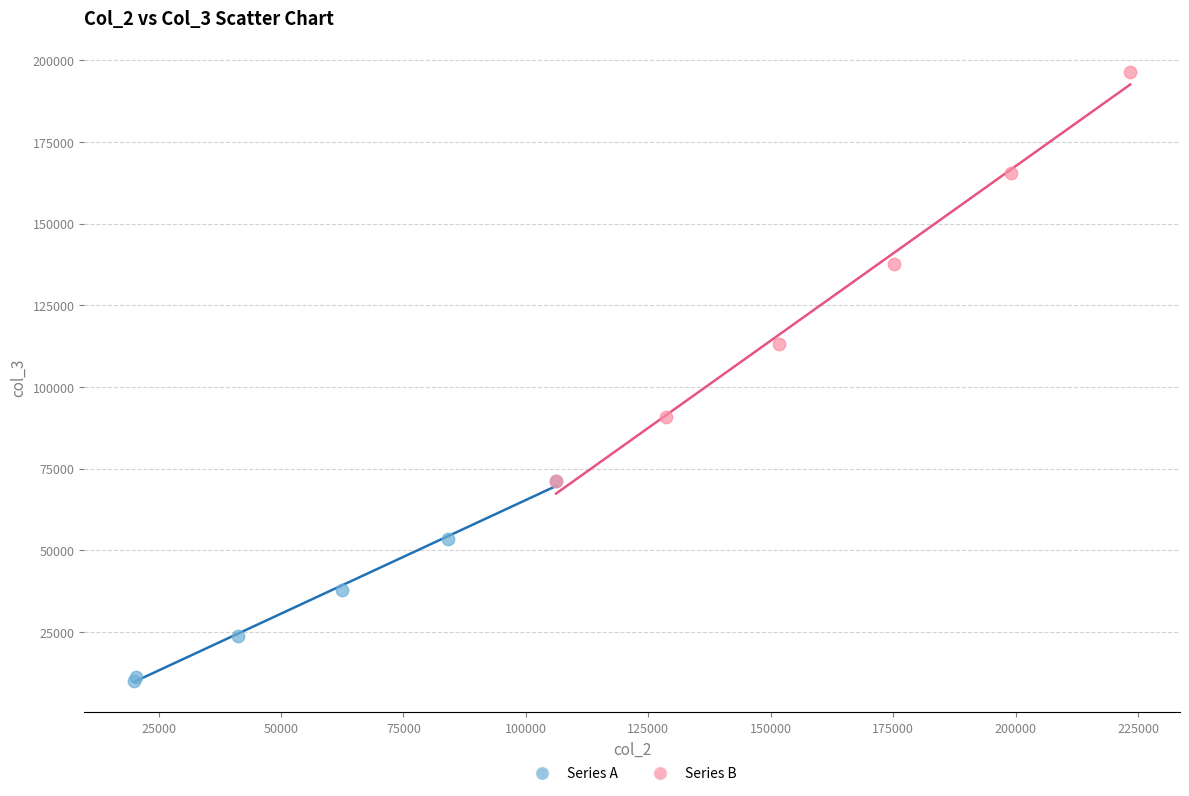

Which series reaches the minimum Y coordinate?

Series A